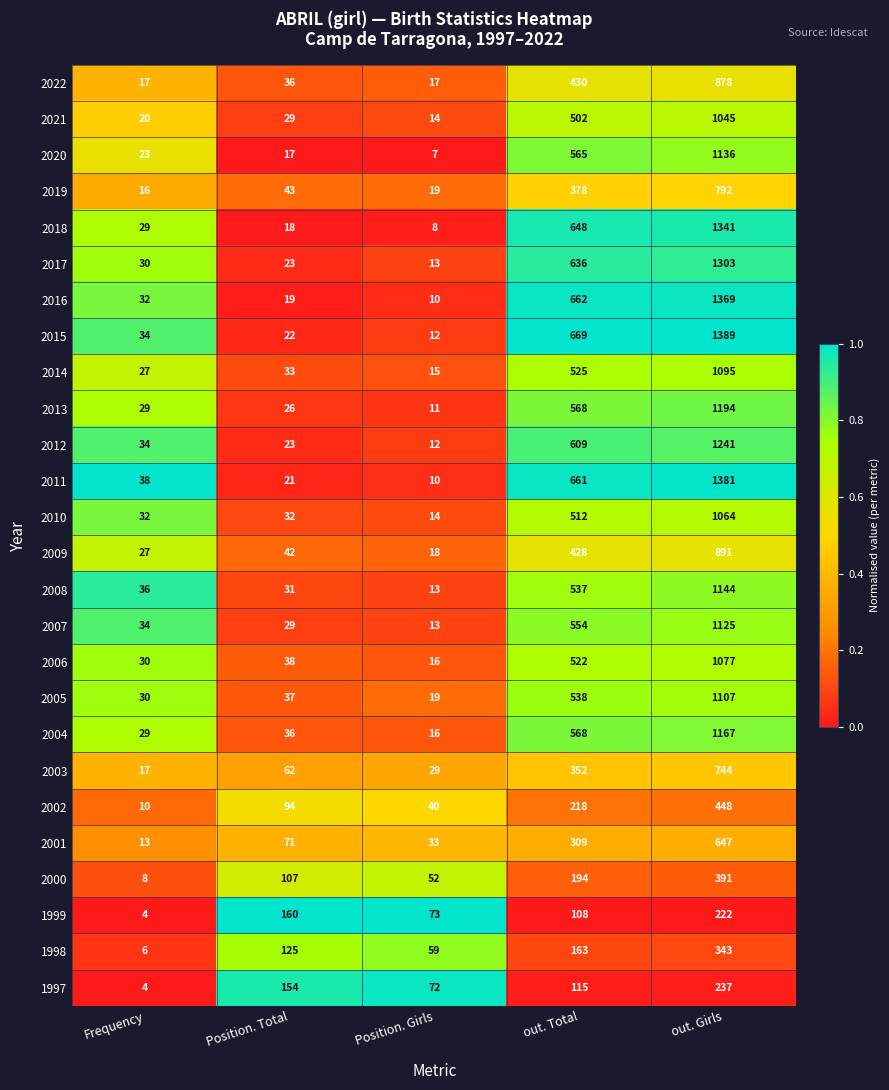

Is it true that 2009 equals 25 at Position. Total?

False